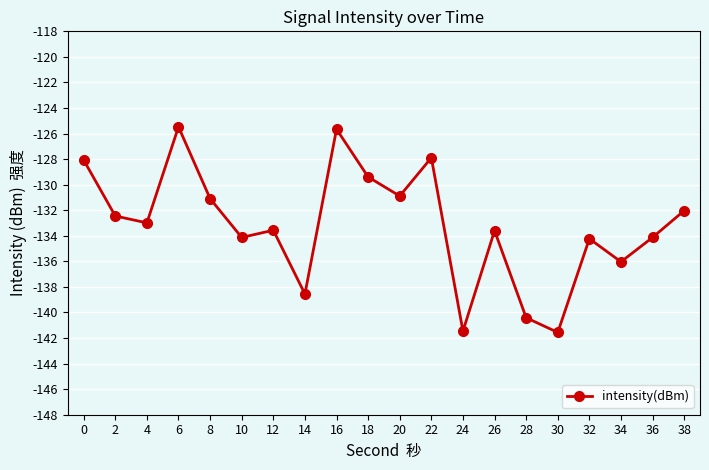

What is the sum of all values?

-2663.6